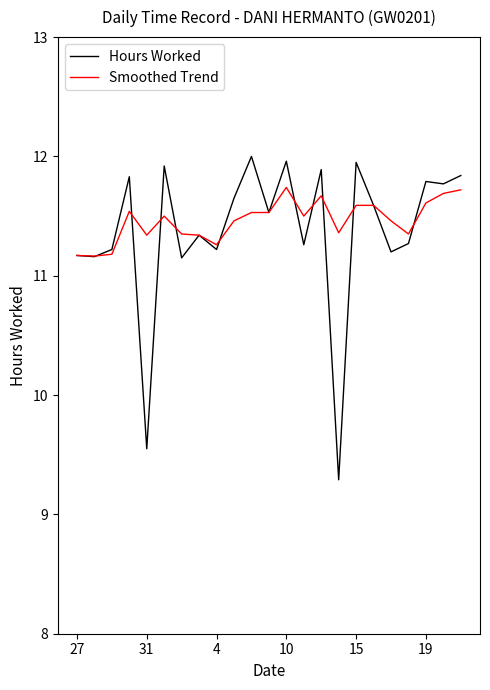

List the series in order of their peak value, highest first.

Hours Worked, Smoothed Trend